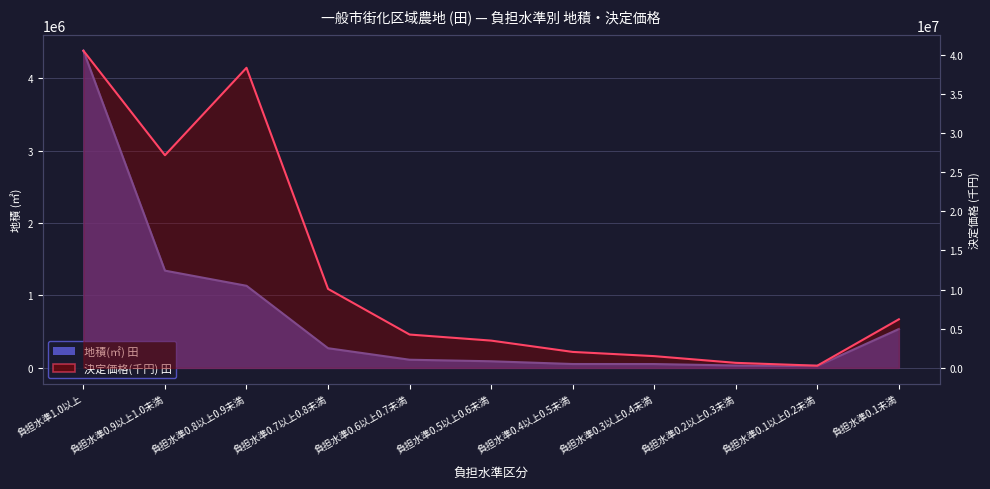

At which label does 決定価格(千円) 田 first exceed 4261735?

負担水準1.0以上